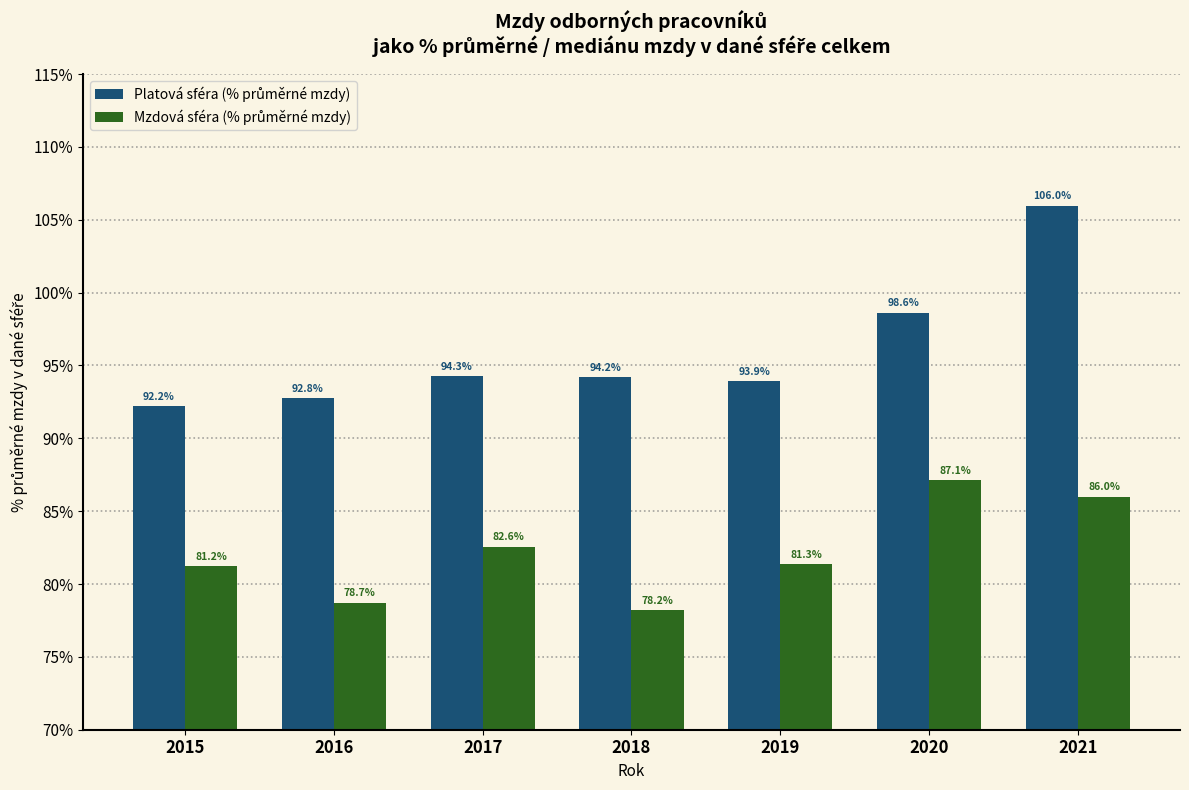

At how many categories does at least one series exceed 83?

7